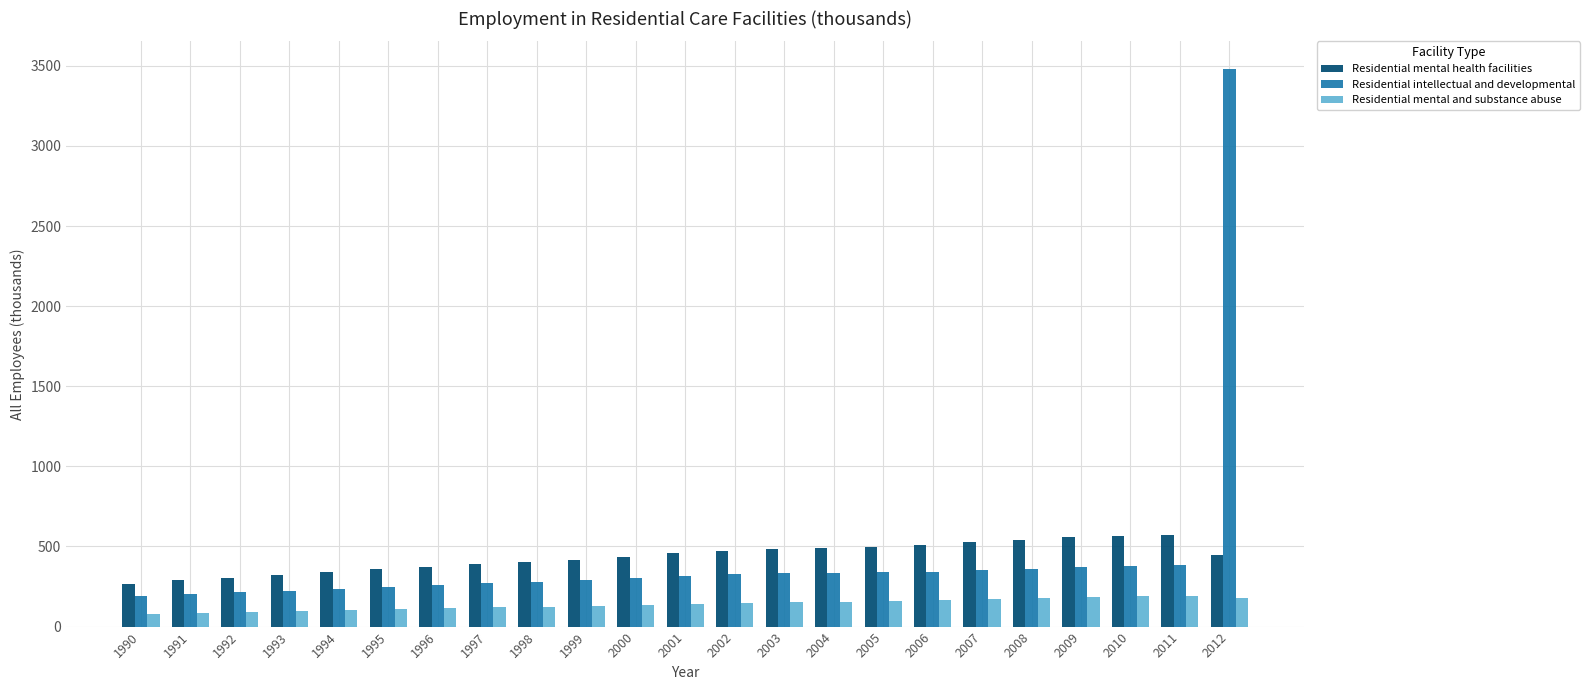

Rank the series by their maximum value, from highest to lowest.

Residential intellectual and developmental, Residential mental health facilities, Residential mental and substance abuse